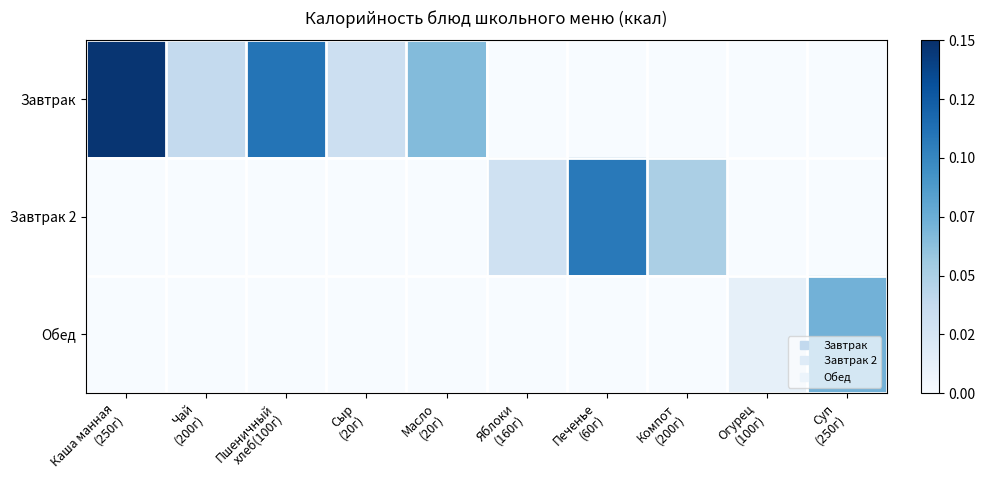

Reading right to left, what are all the values shown in this chart?

Завтрак: Суп
(250г)=0.0	Огурец
(100г)=0.0	Компот
(200г)=0.0	Печенье
(60г)=0.0	Яблоки
(160г)=0.0	Масло
(20г)=0.1	Сыр
(20г)=0.0	Пшеничный
хлеб(100г)=0.1	Чай
(200г)=0.0	Каша манная
(250г)=0.1
Завтрак 2: Суп
(250г)=0.0	Огурец
(100г)=0.0	Компот
(200г)=0.1	Печенье
(60г)=0.1	Яблоки
(160г)=0.0	Масло
(20г)=0.0	Сыр
(20г)=0.0	Пшеничный
хлеб(100г)=0.0	Чай
(200г)=0.0	Каша манная
(250г)=0.0
Обед: Суп
(250г)=0.1	Огурец
(100г)=0.0	Компот
(200г)=0.0	Печенье
(60г)=0.0	Яблоки
(160г)=0.0	Масло
(20г)=0.0	Сыр
(20г)=0.0	Пшеничный
хлеб(100г)=0.0	Чай
(200г)=0.0	Каша манная
(250г)=0.0